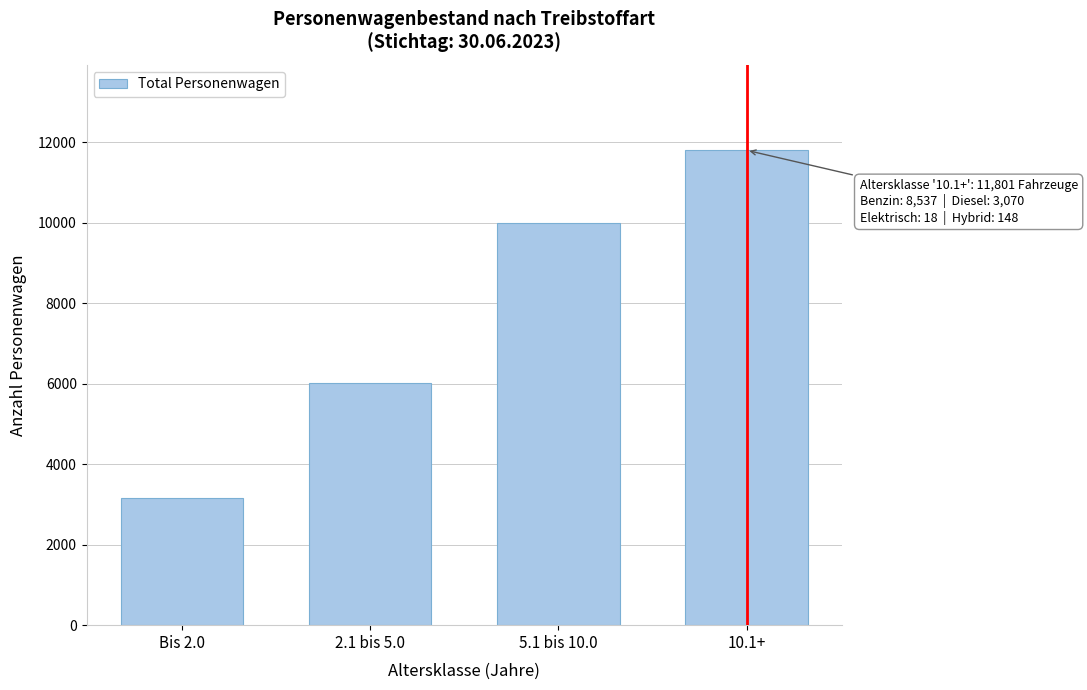

Reading left to right, list all the values displayed in this chart.

Bis 2.0=3159	2.1 bis 5.0=6013	5.1 bis 10.0=9988	10.1+=11801